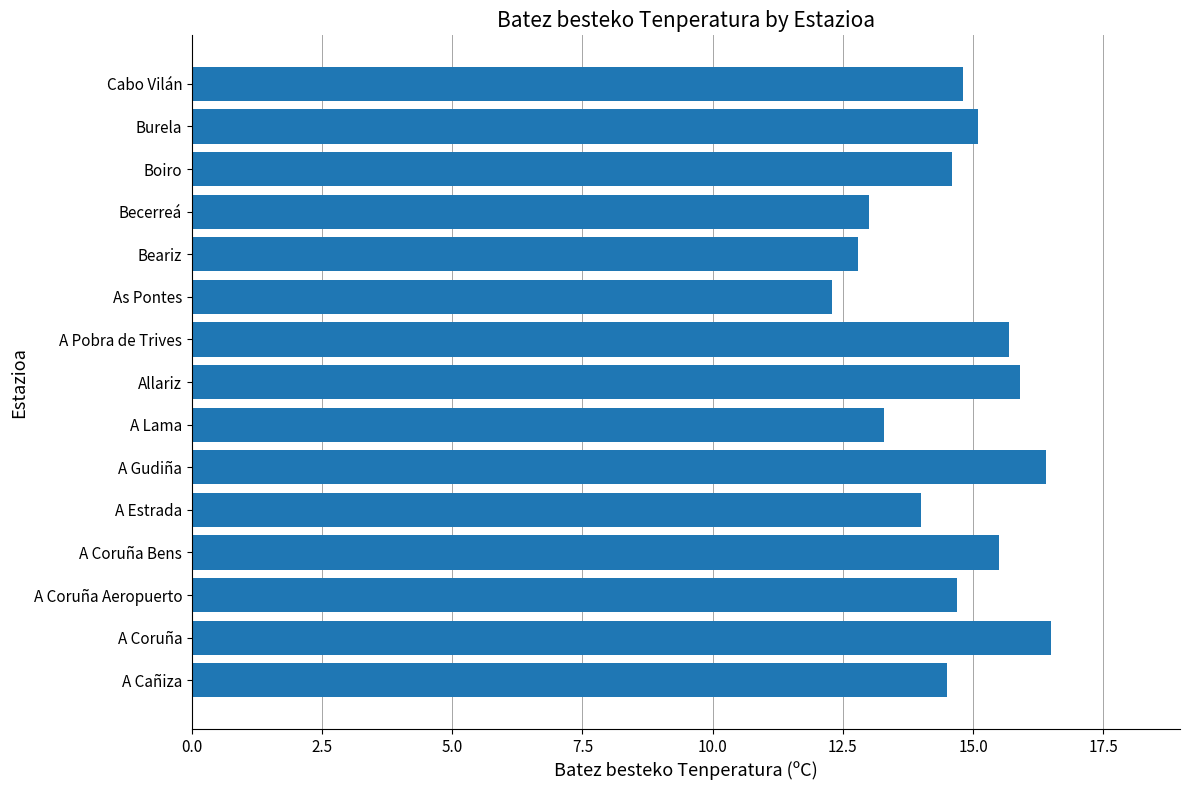

What is the change in value from A Coruña Bens to Beariz?

-2.7